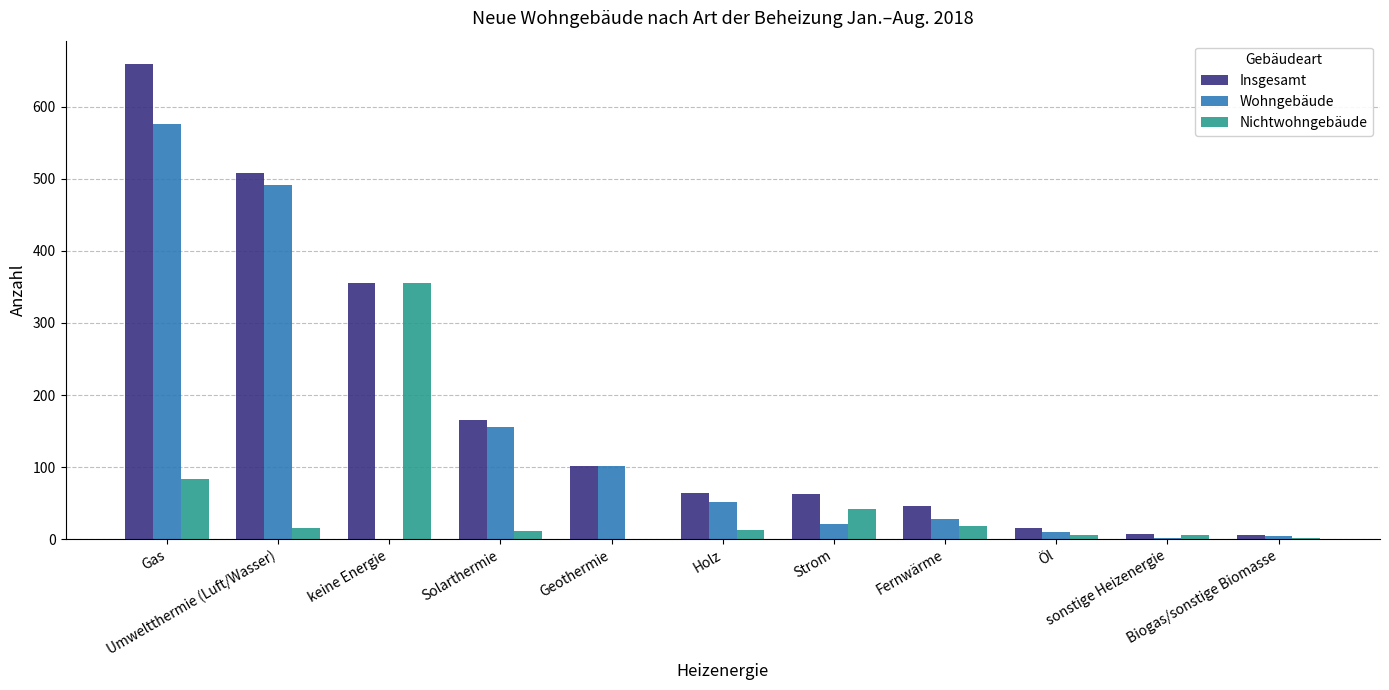

What is the sum of the Insgesamt values at keine Energie and Solarthermie?

522